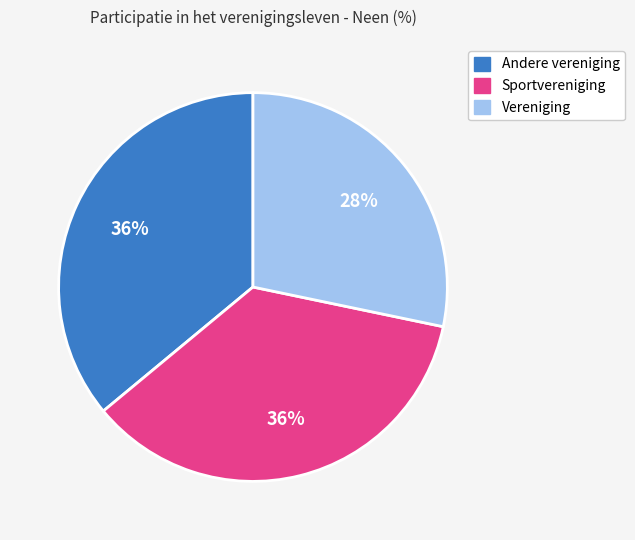

To the nearest percent, what is the average slice percentage?

33%